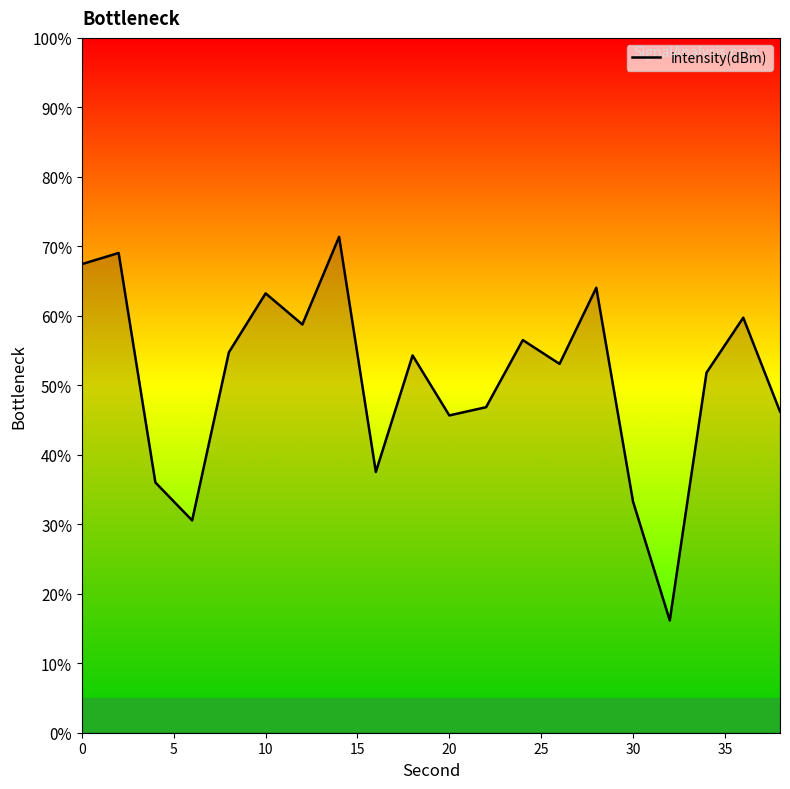

What is the minimum value shown in the chart?

16.2